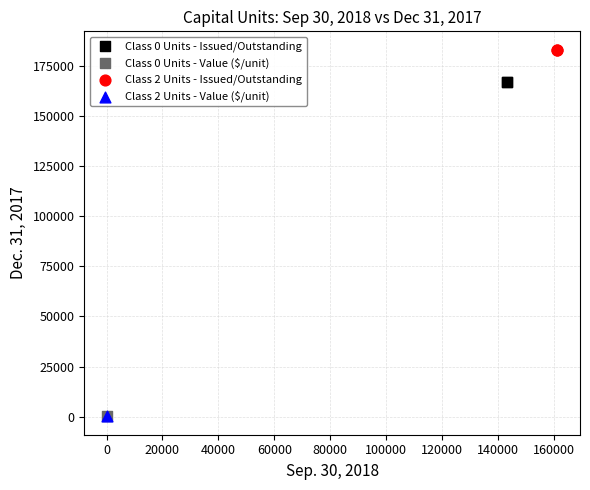

What are all the series names shown in the legend?

Class 0 Units - Issued/Outstanding, Class 0 Units - Value ($/unit), Class 2 Units - Issued/Outstanding, Class 2 Units - Value ($/unit)